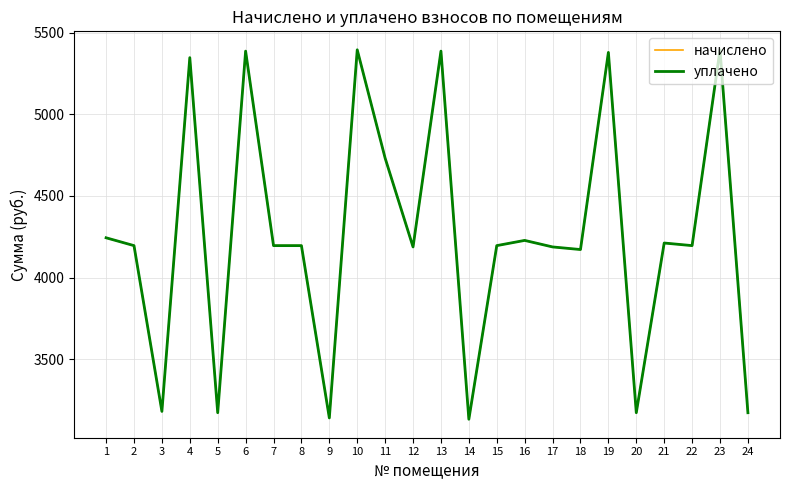

Which series has the widest spread of values?

начислено